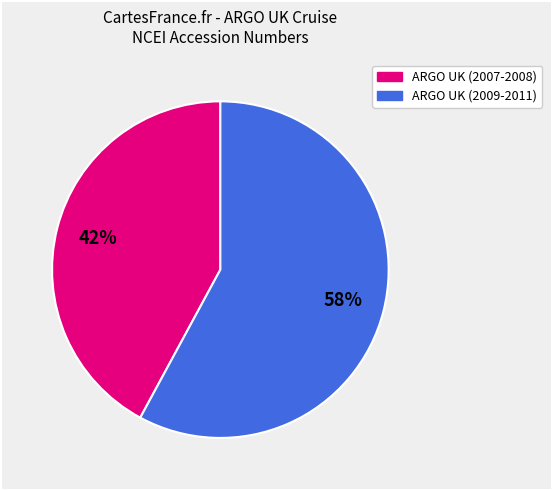

Is there any slice that represents more than half of the pie?

Yes